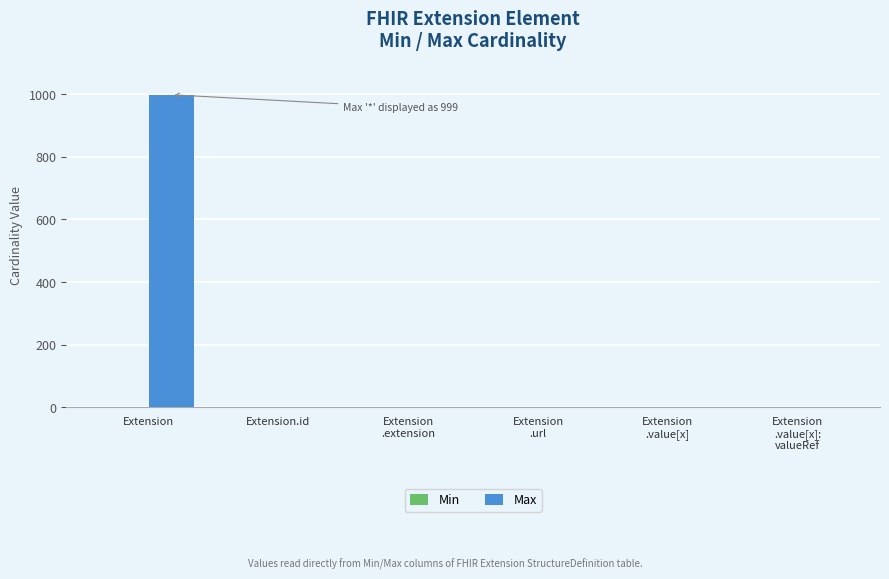

At which category is the sum across all series the highest?

Extension